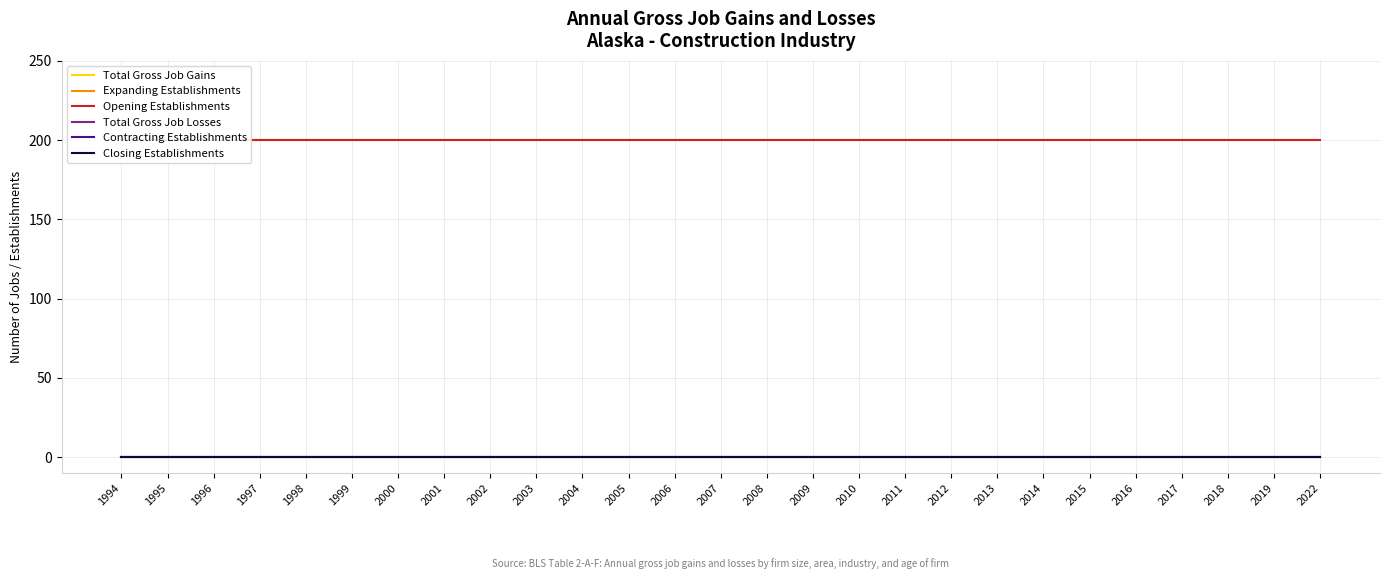

Which series has the largest total across all categories?

Total Gross Job Gains